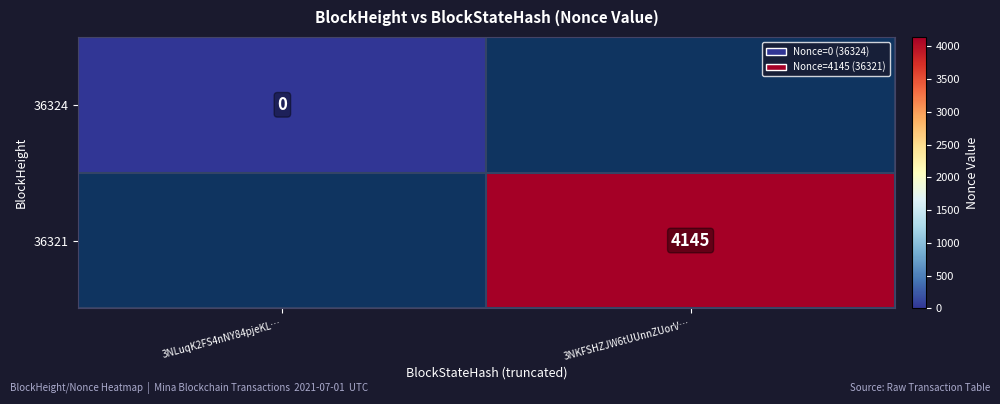

Is it true that 36321 equals 6964 at 3NKFSHZJW6tUUnnZUorV…?

False